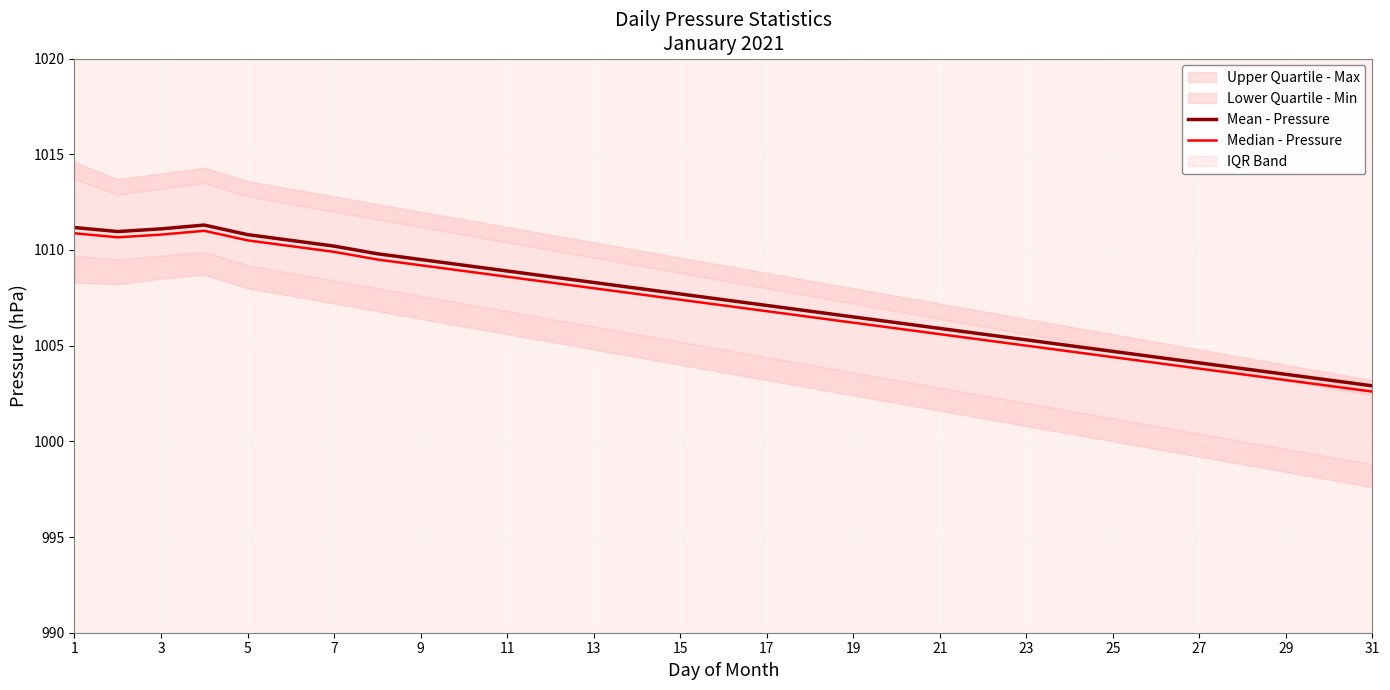

How many interior local peaks does the Mean - Pressure series have?

1